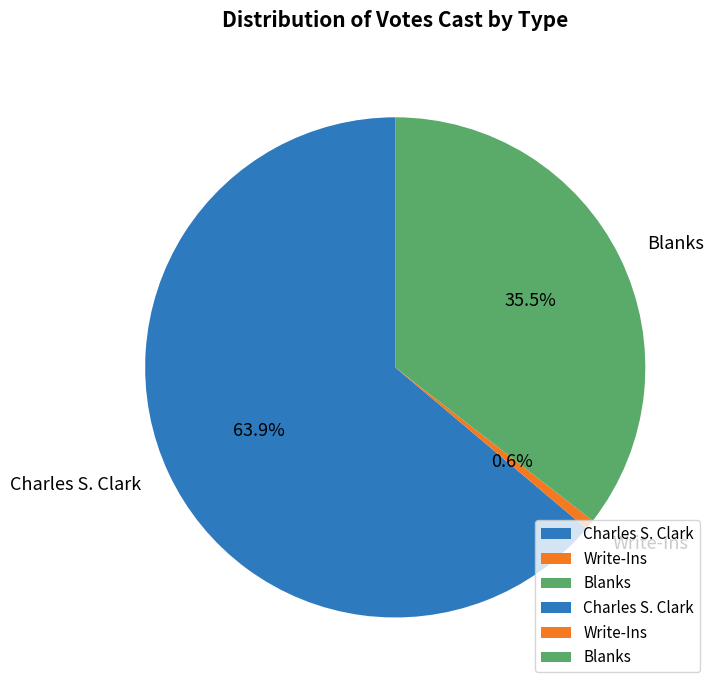

How many segments does this pie chart have?

3